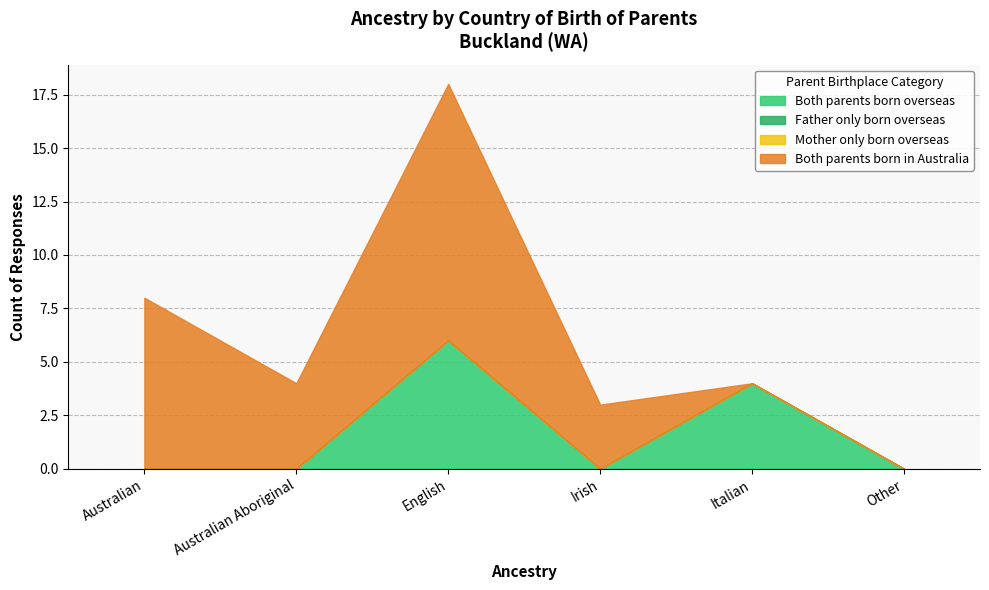

Where is the first local minimum for Both parents born in Australia?

Australian Aboriginal